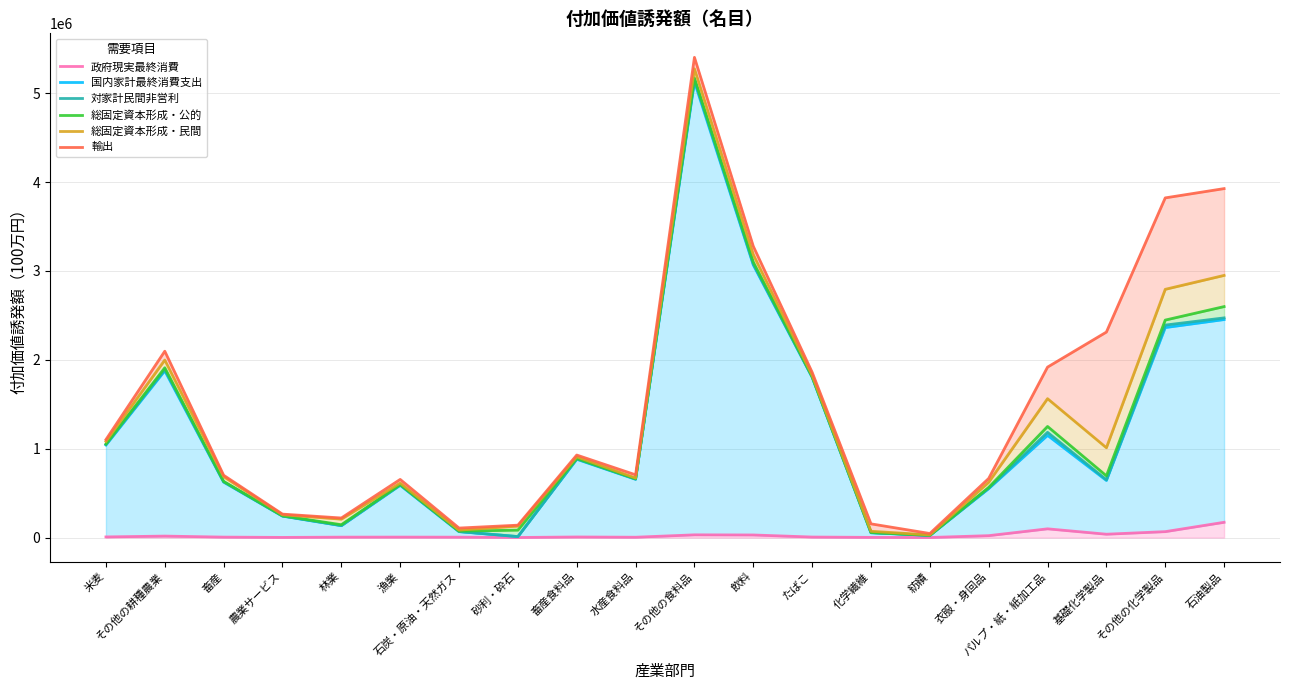

What is the label of the 16th point from the left?

衣服・身回品